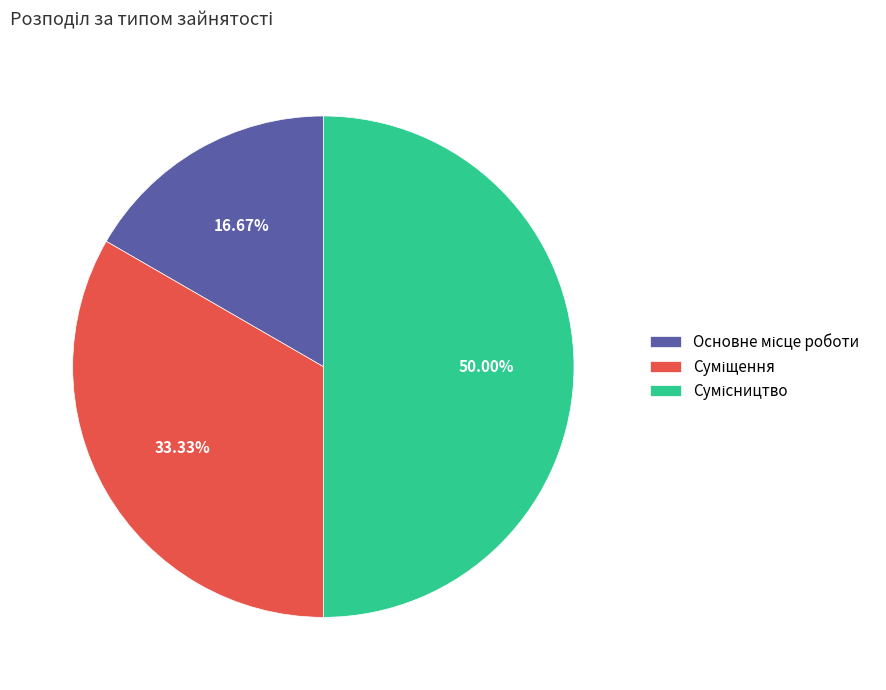

How many segments does this pie chart have?

3